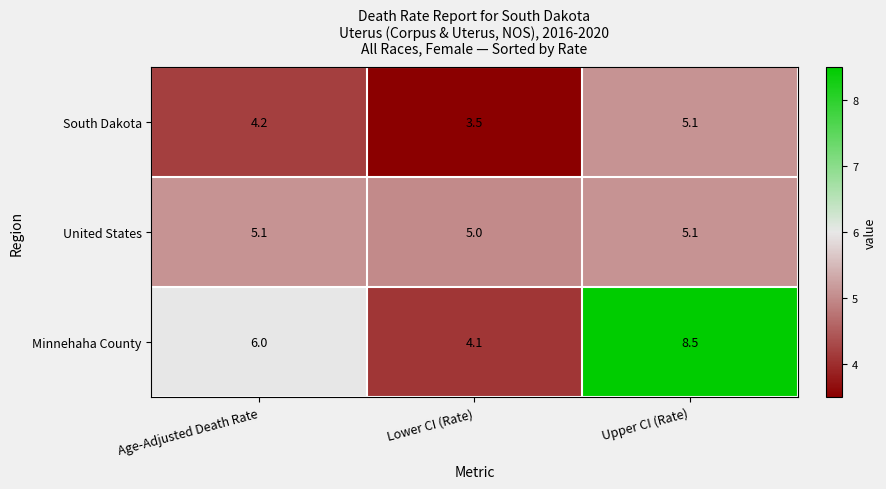

What is the spread (max minus min) of values at Lower CI (Rate)?

1.5